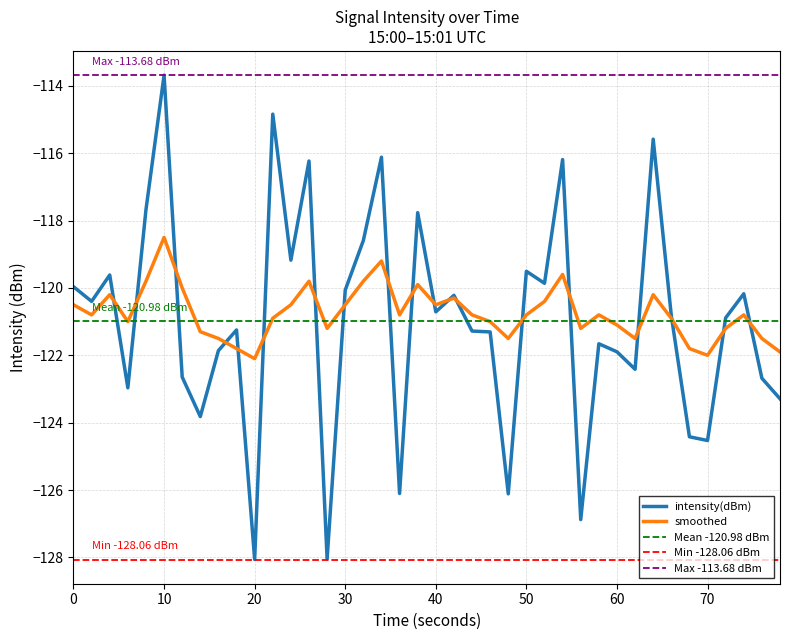

Which series has the largest total across all categories?

smoothed